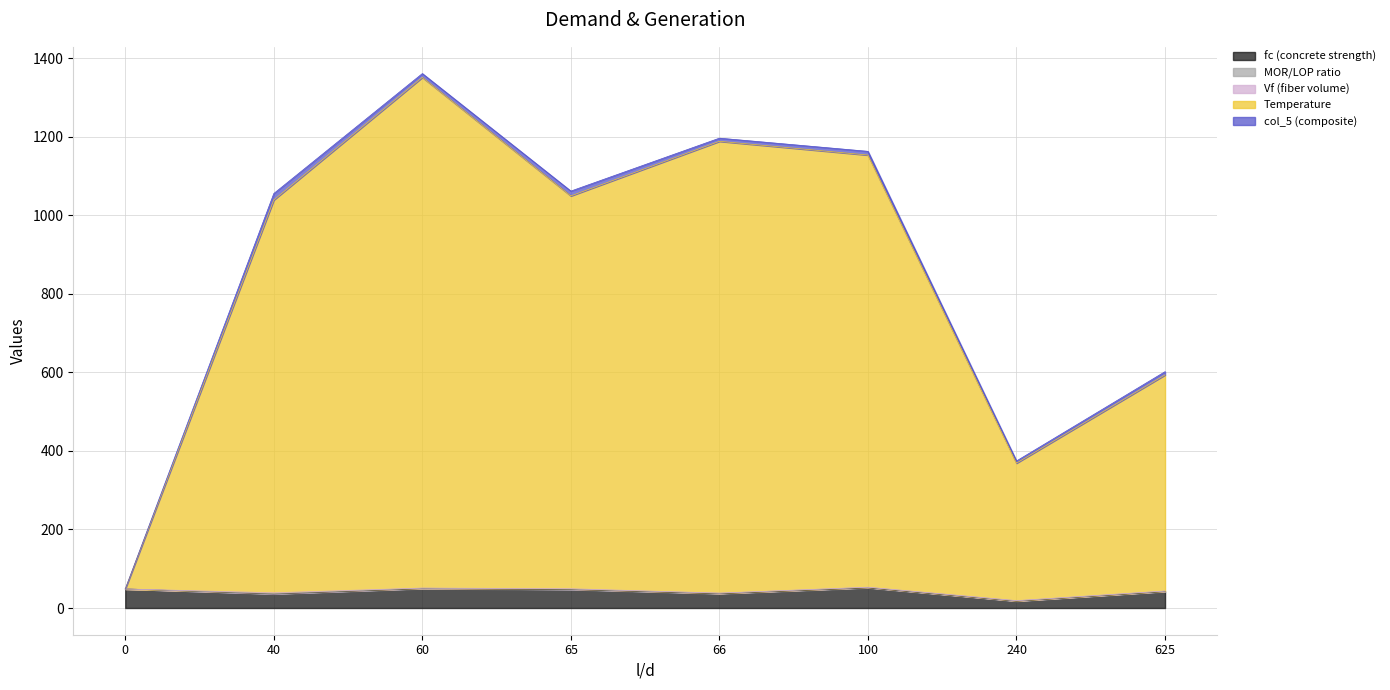

Which category has the highest value in the T series?

60